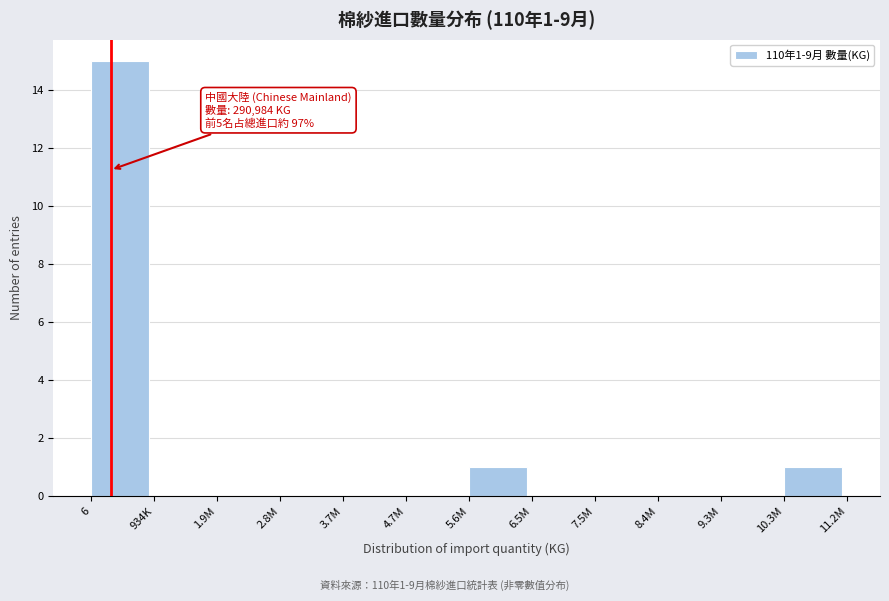

Reading left to right, what are all the values shown in this chart?

6=15	934K=0	1.9M=0	2.8M=0	3.7M=0	4.7M=0	5.6M=1	6.5M=0	7.5M=0	8.4M=0	9.3M=0	10.3M=1